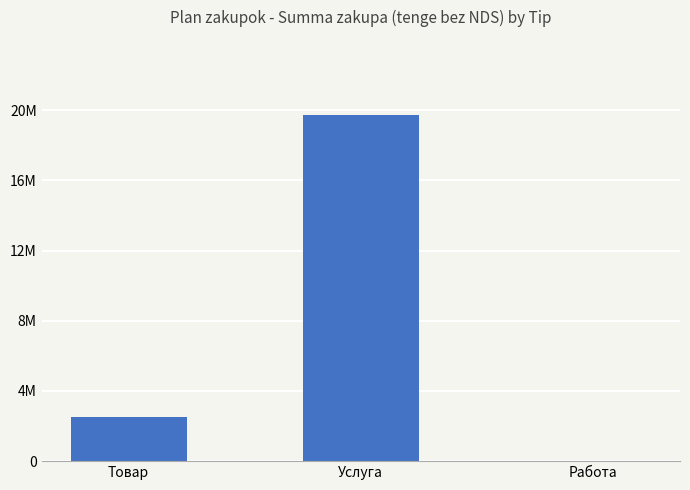

What is the sum of the values at Товар and Услуга?

22216912